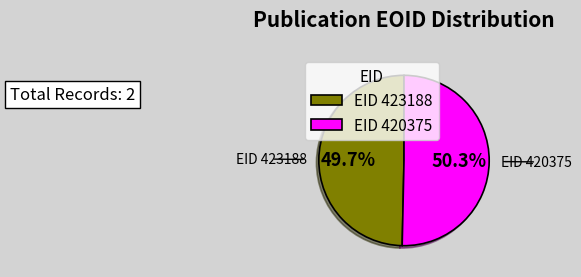

What is the ratio of the value at EID 420375 to the value at EID 423188?

1.0